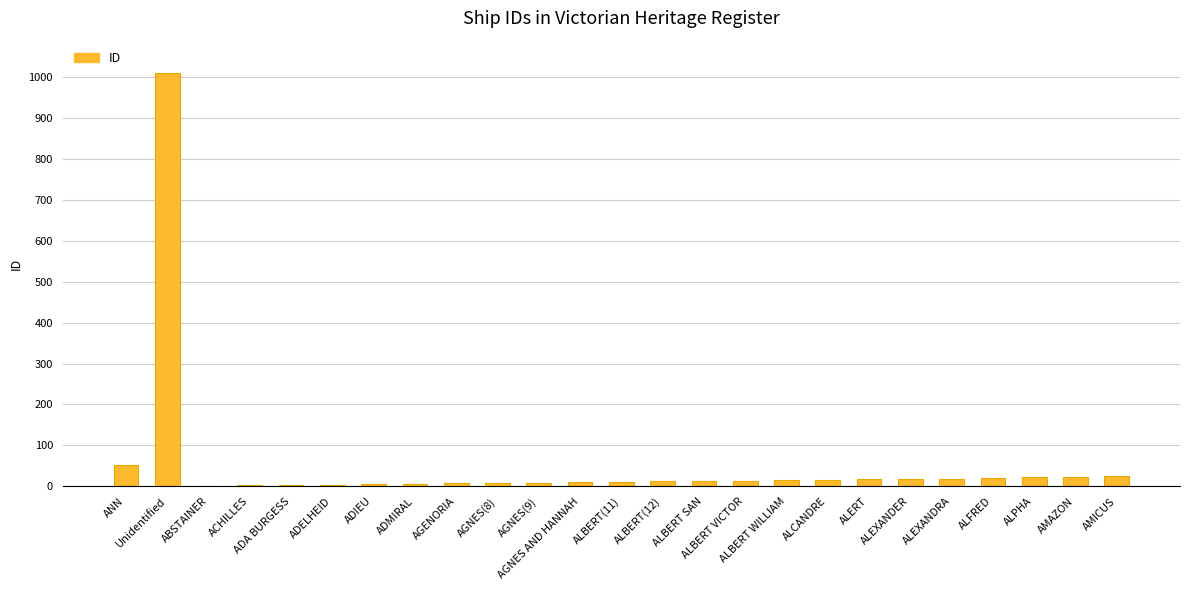

Count the number of data series in this chart.

1